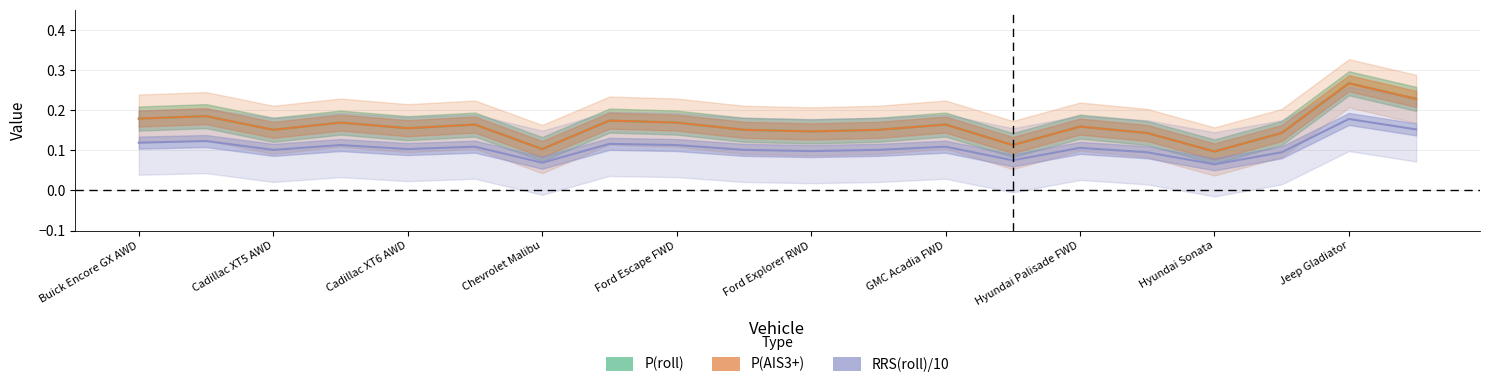

Read the P(AIS3+) value at Hyundai Palisade AWD.

0.1